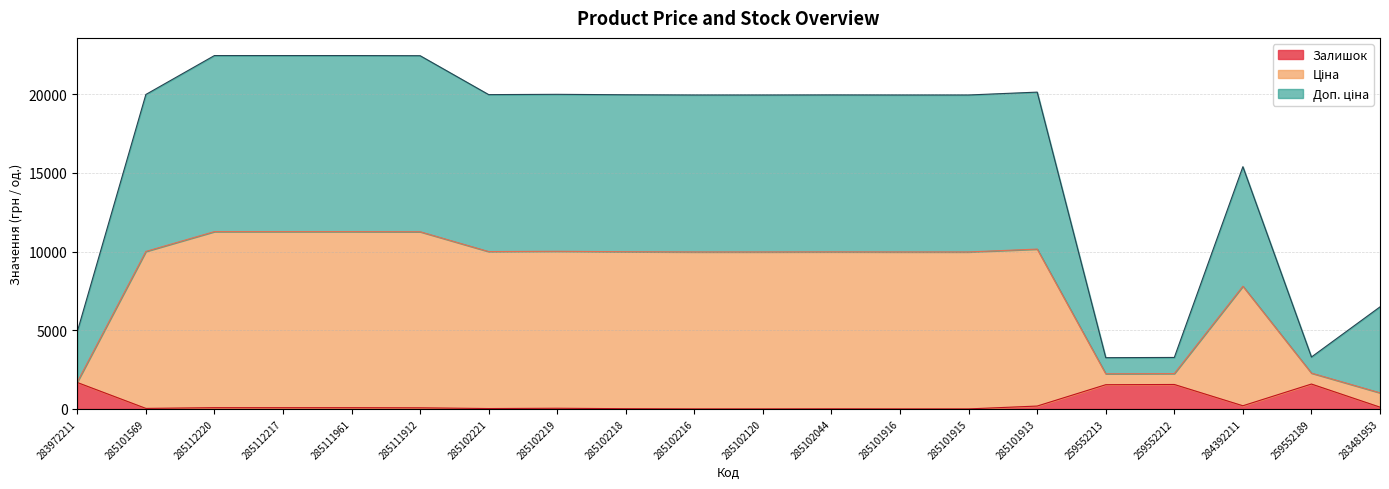

Rank the categories by Ціна value from lowest to highest.

283481953, 283972211, 259552213, 259552212, 259552189, 284392211, 285102216, 285102120, 285101916, 285101915, 285102044, 285102218, 285102221, 285101569, 285102219, 285101913, 285111912, 285112220, 285112217, 285111961